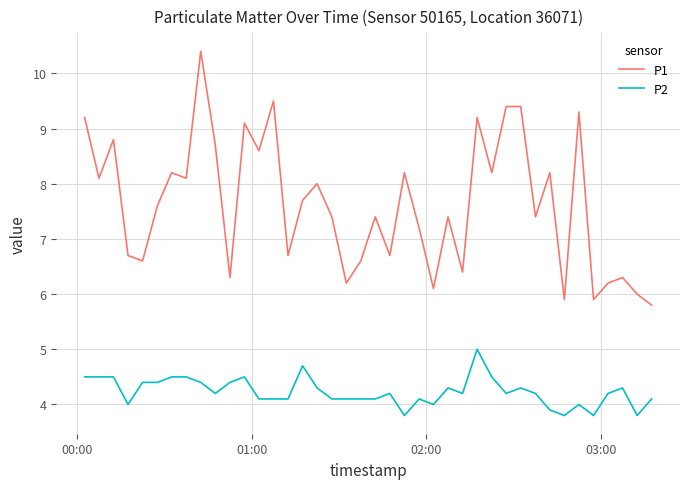

What is the lowest value of the P1 series?

5.8